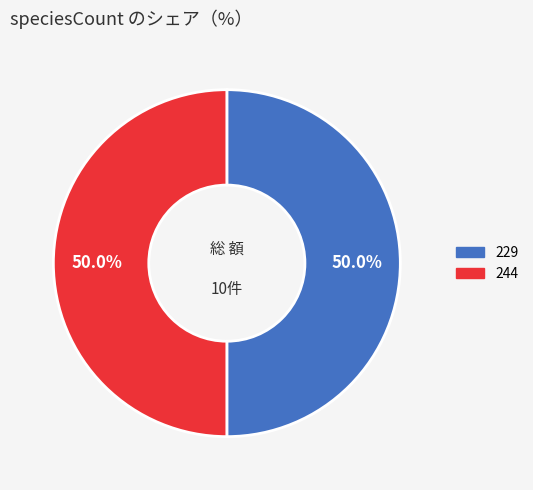

Is the sum of 244 and 229 greater than half?

Yes